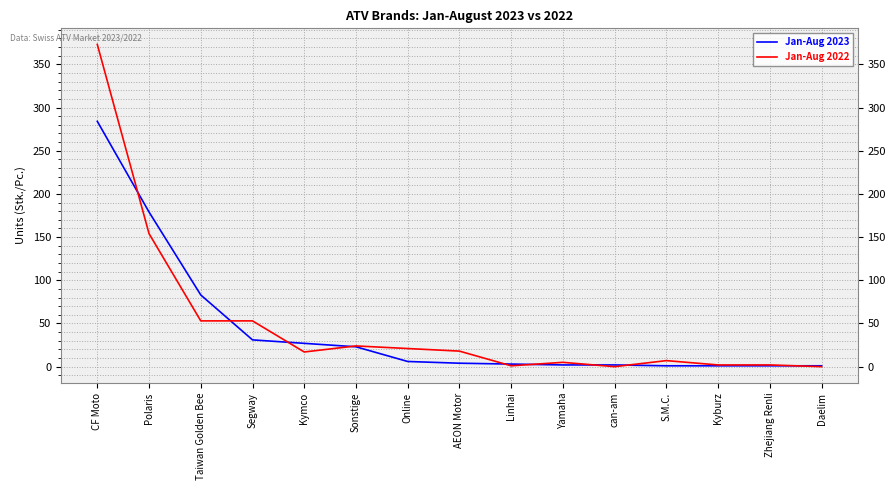

Which series changed the most between Polaris and Taiwan Golden Bee?

Jan-Aug 2022